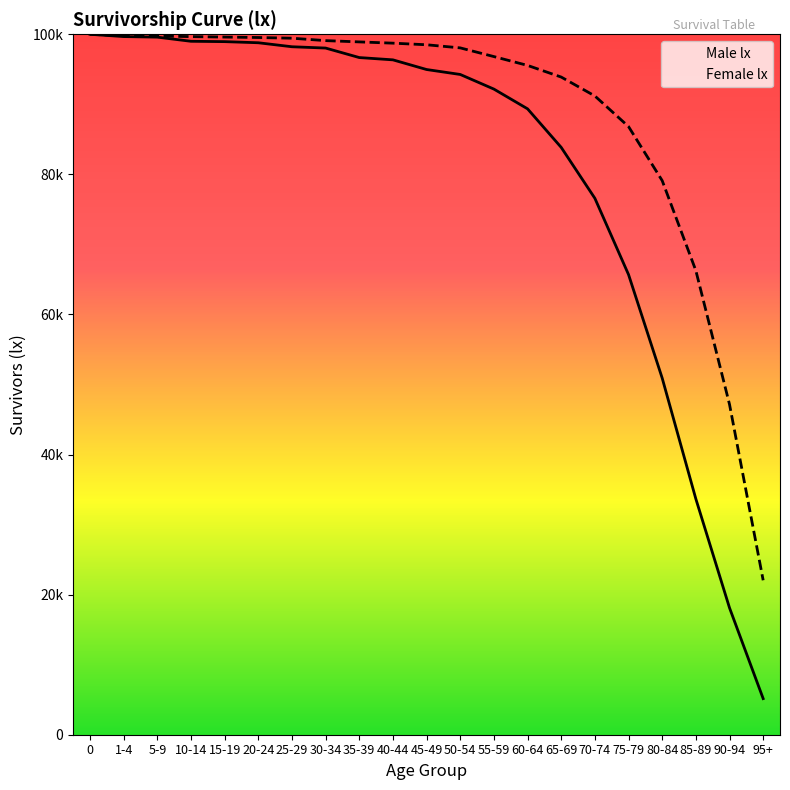

Reading left to right, transcribe all the data shown in this chart.

Male lx: 100000	99674	99593	99001	98951	98791	98221	98034	96678	96350	94970	94264	92175	89358	83850	76584	65695	50914	33666	18114	5156
Female lx: 100000	99796	99757	99667	99604	99540	99441	99095	98912	98733	98504	98059	96817	95556	93893	91193	86824	79106	66264	47166	22050